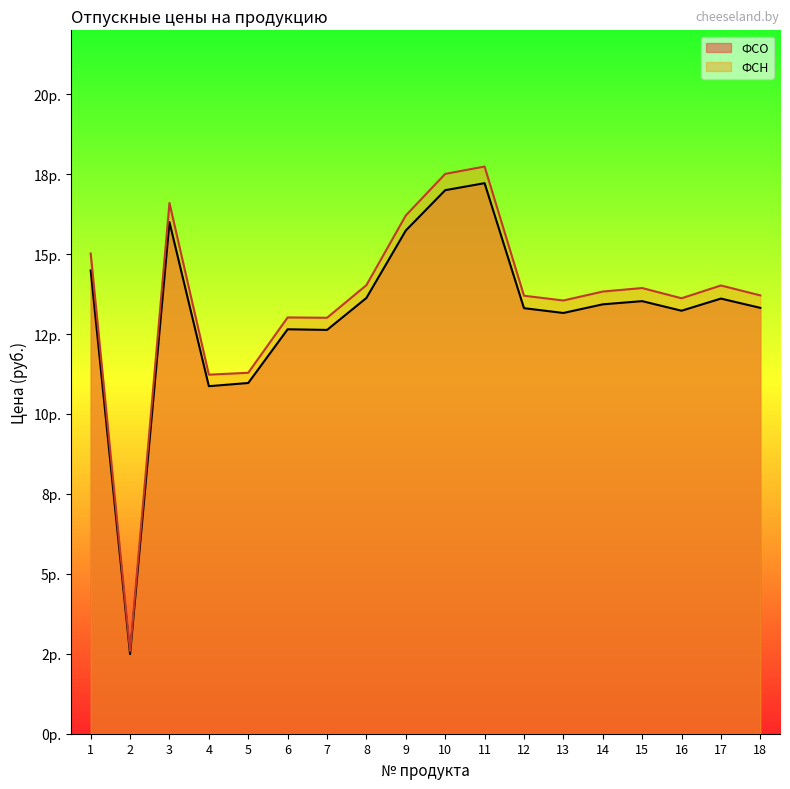

Rank the categories by ФСО value from highest to lowest.

11, 10, 3, 9, 1, 8, 17, 15, 14, 18, 12, 16, 13, 6, 7, 5, 4, 2